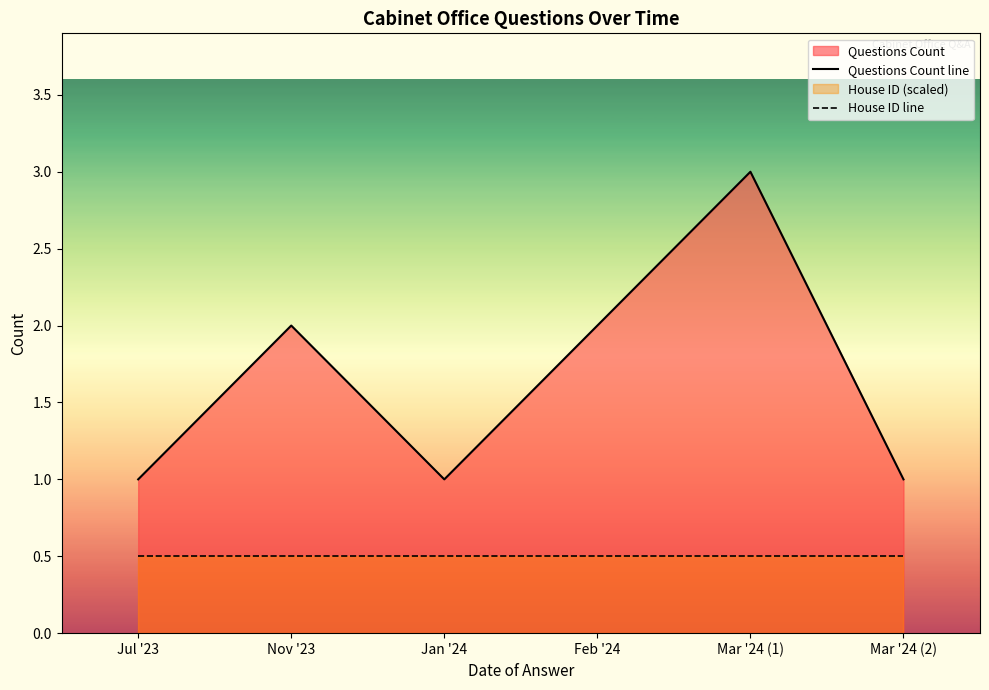

At which label does Questions Count line first exceed 2?

Mar '24 (1)